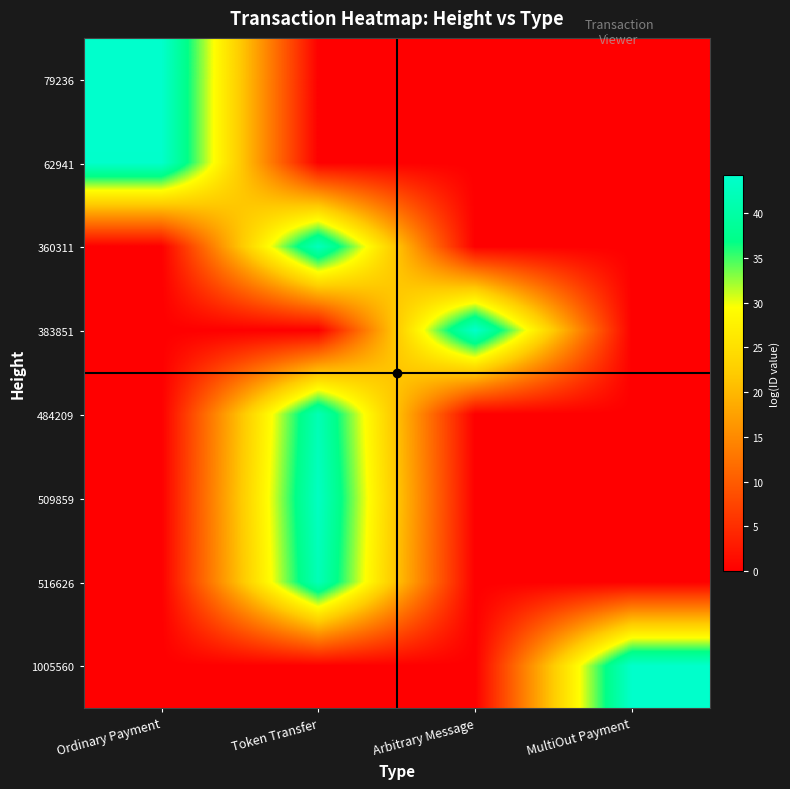

Between Ordinary Payment and Token Transfer, which series saw the biggest shift?

79236